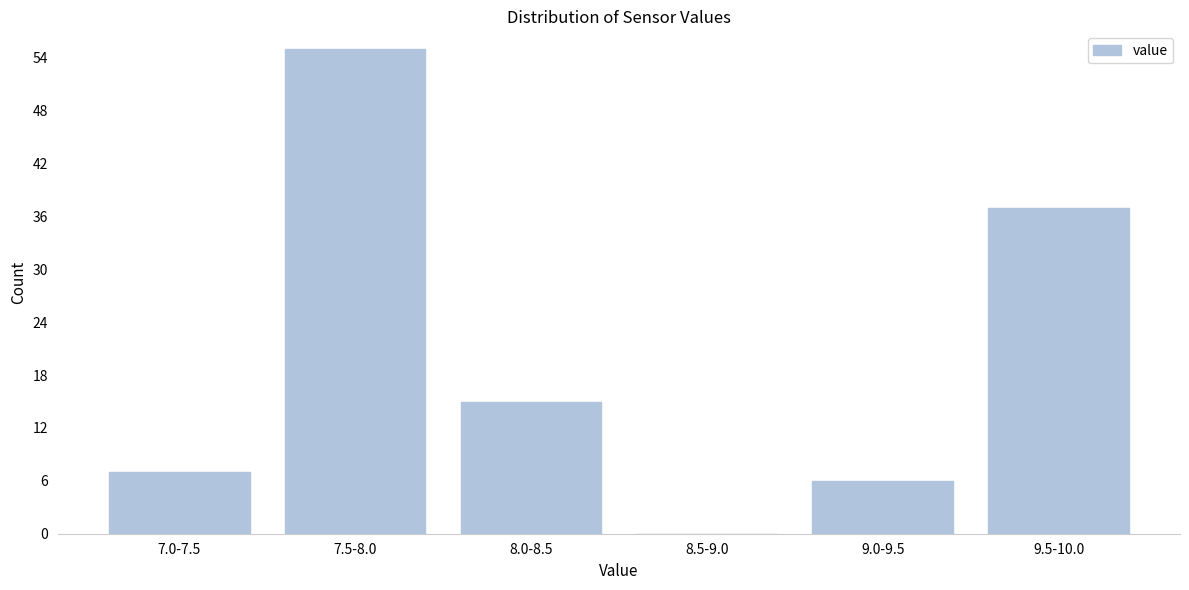

Reading left to right, what are all the values shown in this chart?

7.0-7.5=7	7.5-8.0=55	8.0-8.5=15	8.5-9.0=0	9.0-9.5=6	9.5-10.0=37